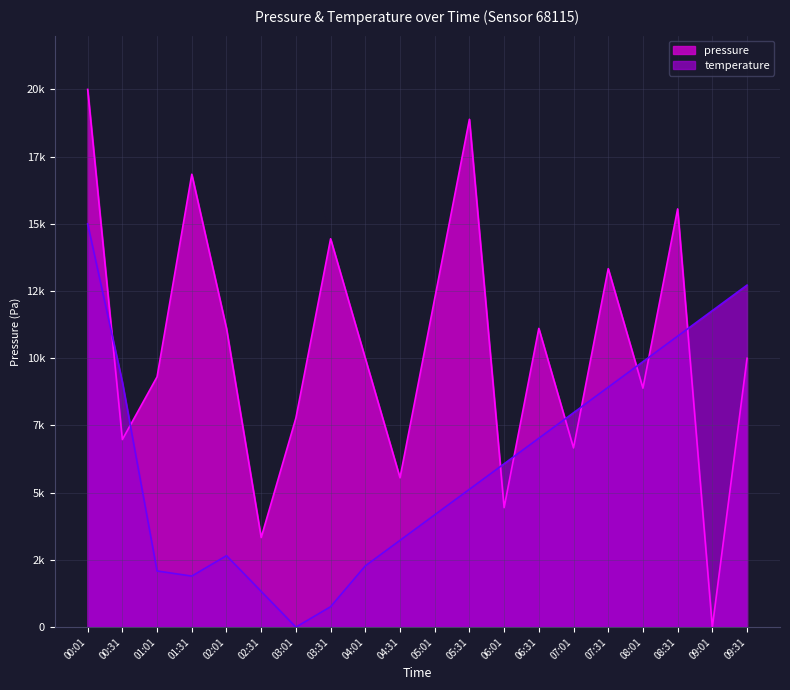

The temperature series shows 4347.4 at 02:01. True or false?

False